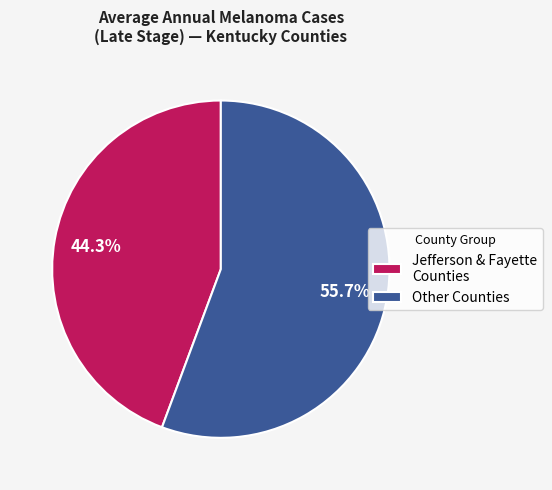

Rank the categories by value from lowest to highest.

Jefferson & Fayette Counties, Other Counties